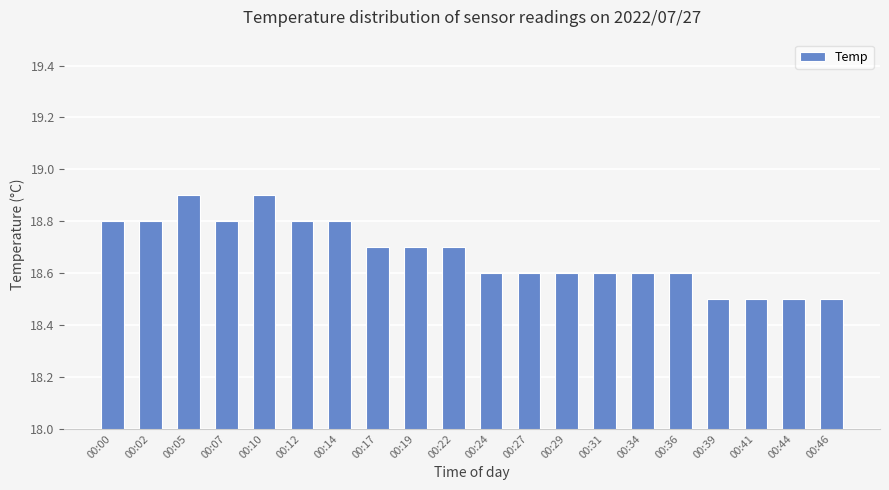

How many values are between 18 and 19?

20